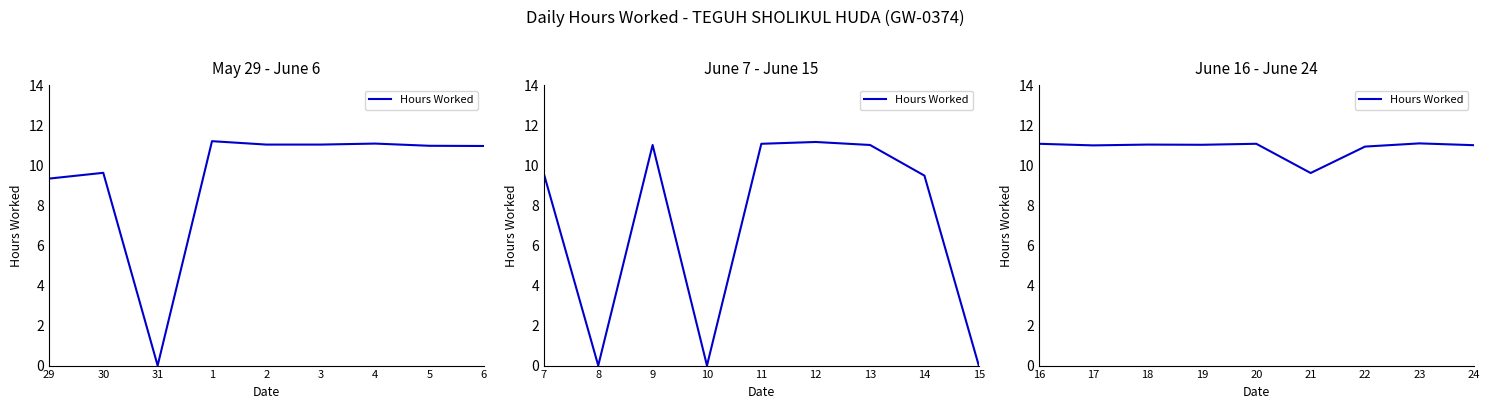

True or false: the data shows 16.9 at 23.

False